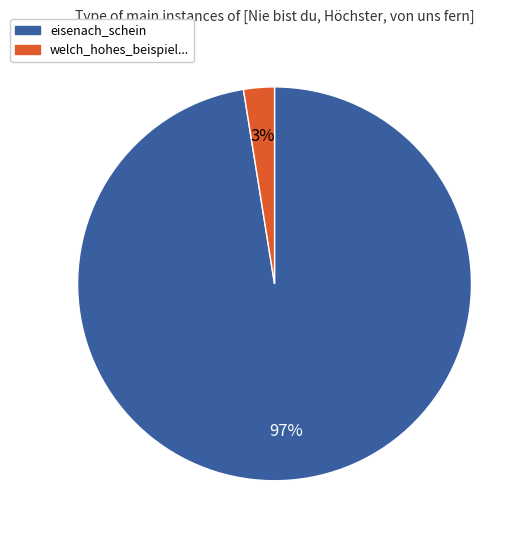

Does any single category account for the majority?

Yes